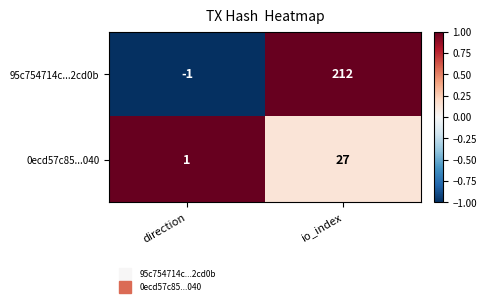

Which series changed the most between direction and io_index?

95c754714c...2cd0b